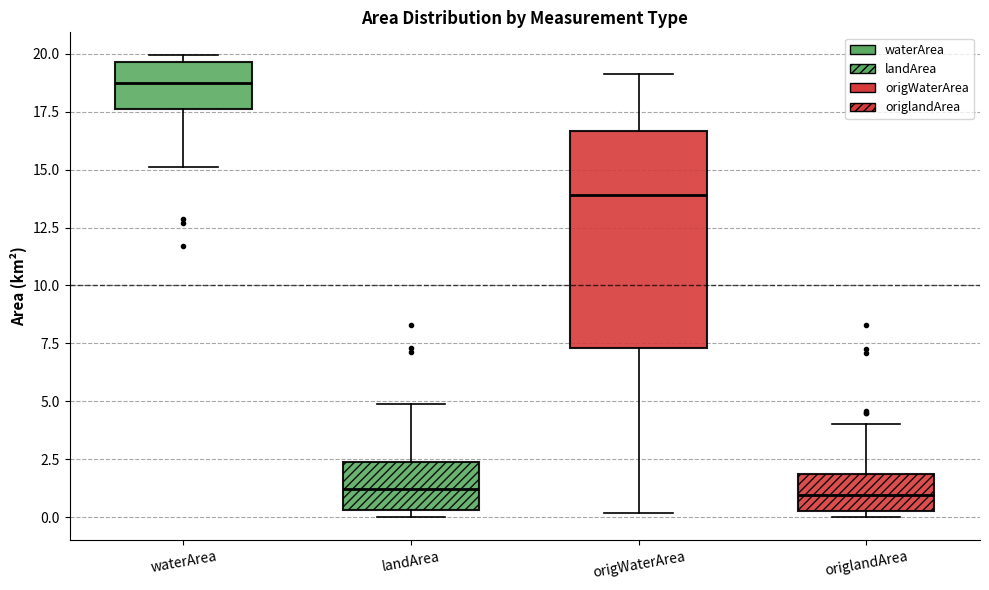

Which box's median line is the highest?

waterArea